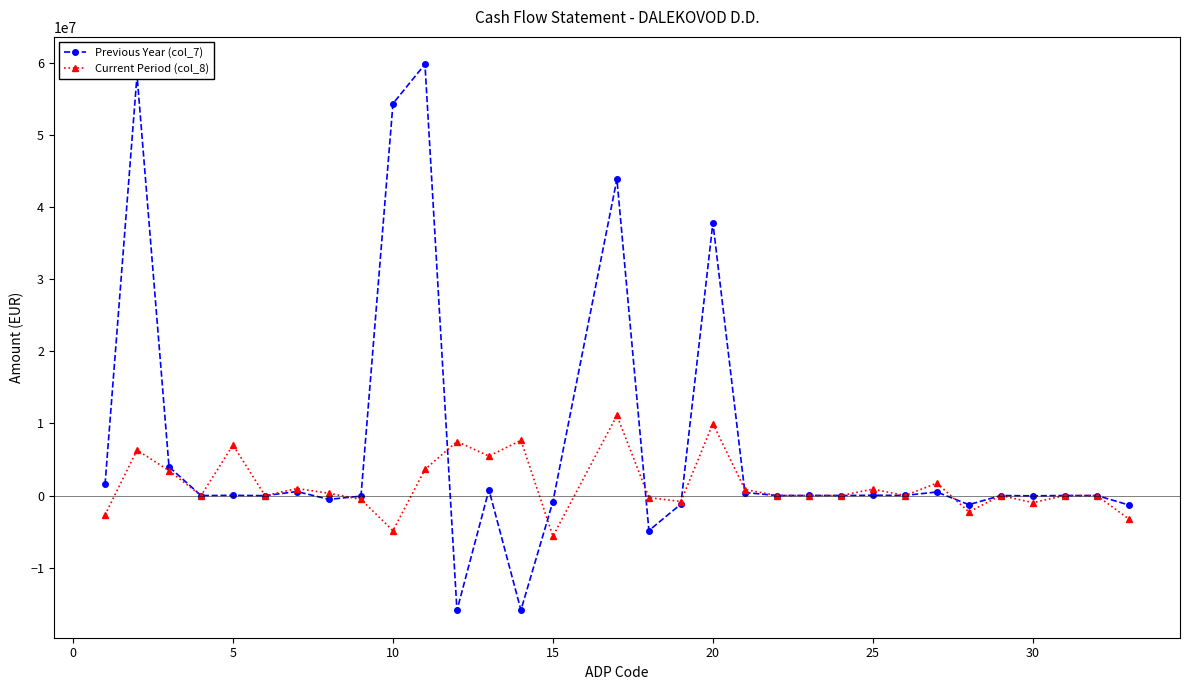

Rank the series by their maximum value, from lowest to highest.

Current Period (col_8), Previous Year (col_7)